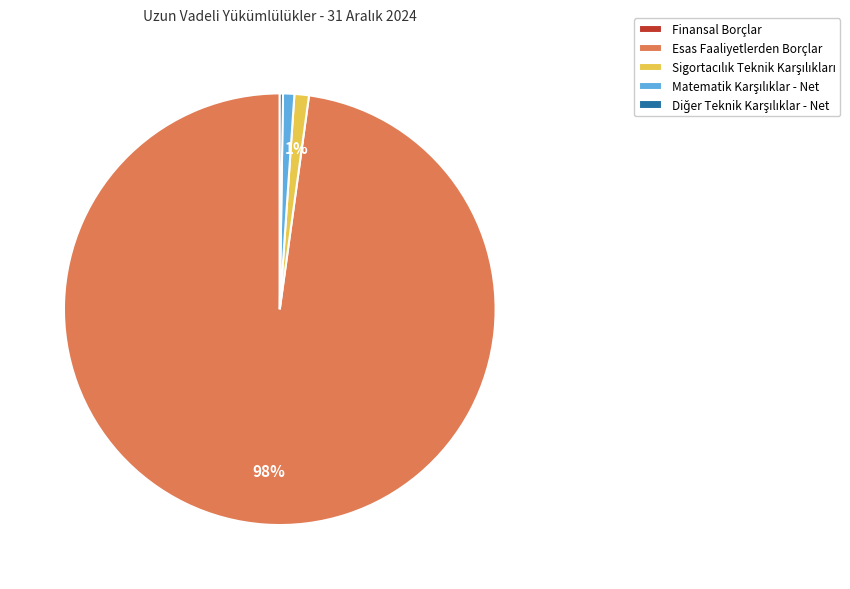

To the nearest percent, what is the difference between the largest and smallest slice percentages?

98%